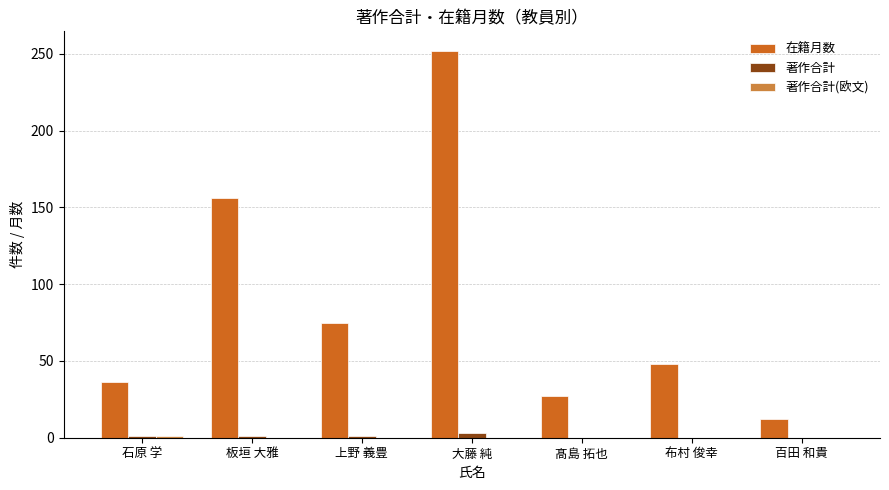

The 在籍月数 series shows 48 at 布村 俊幸. True or false?

True